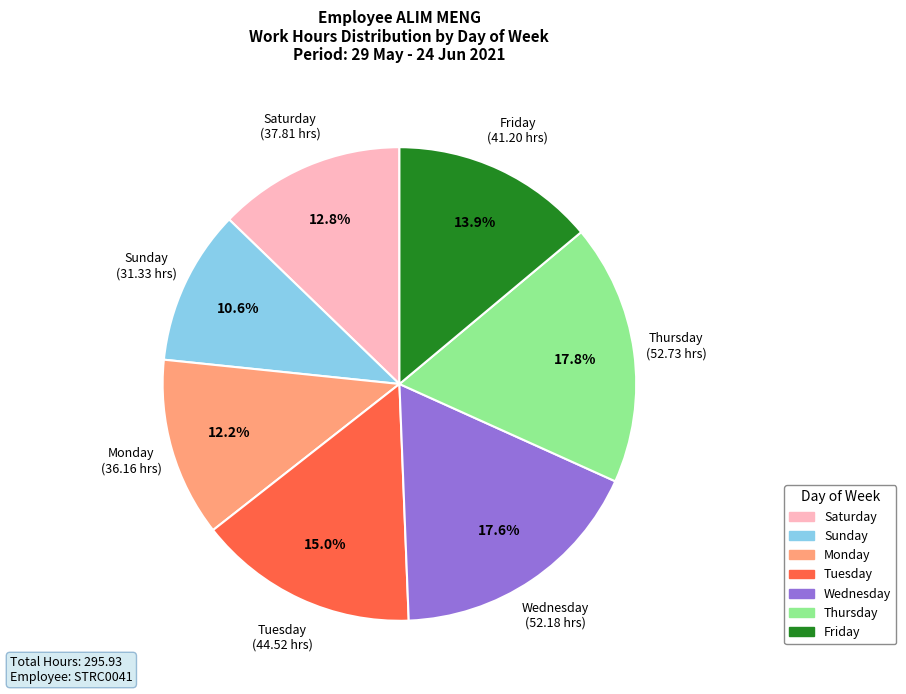

Is there a majority slice in this chart?

No